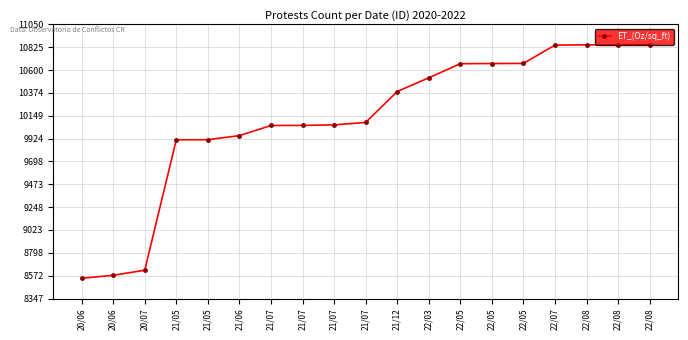

How many data points does each series have?

19